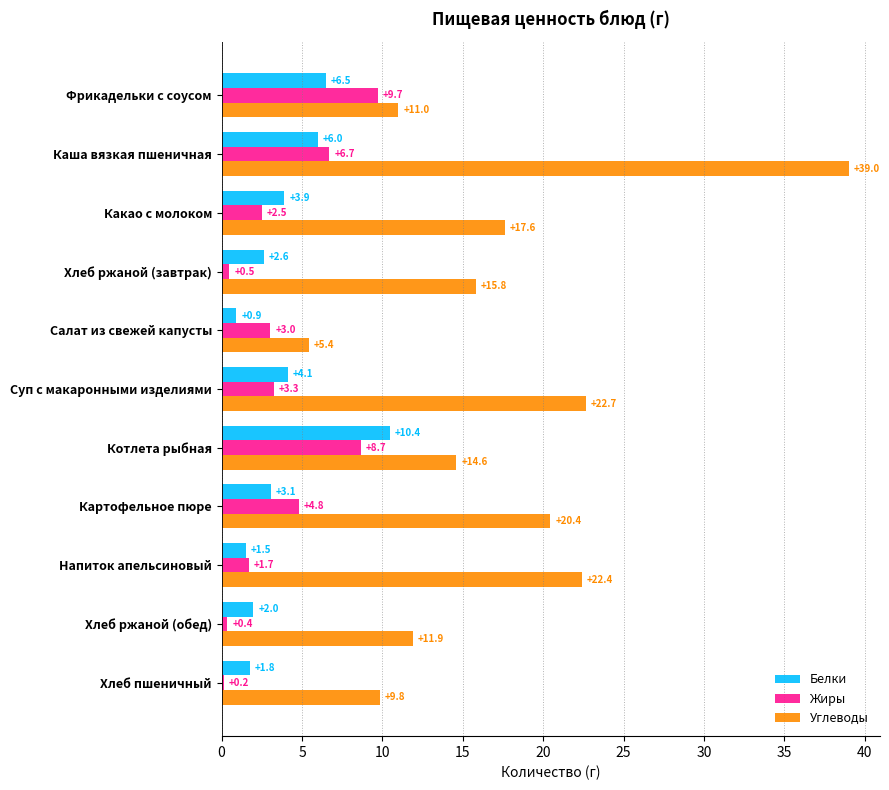

What is the highest value of the Углеводы series?

39.0